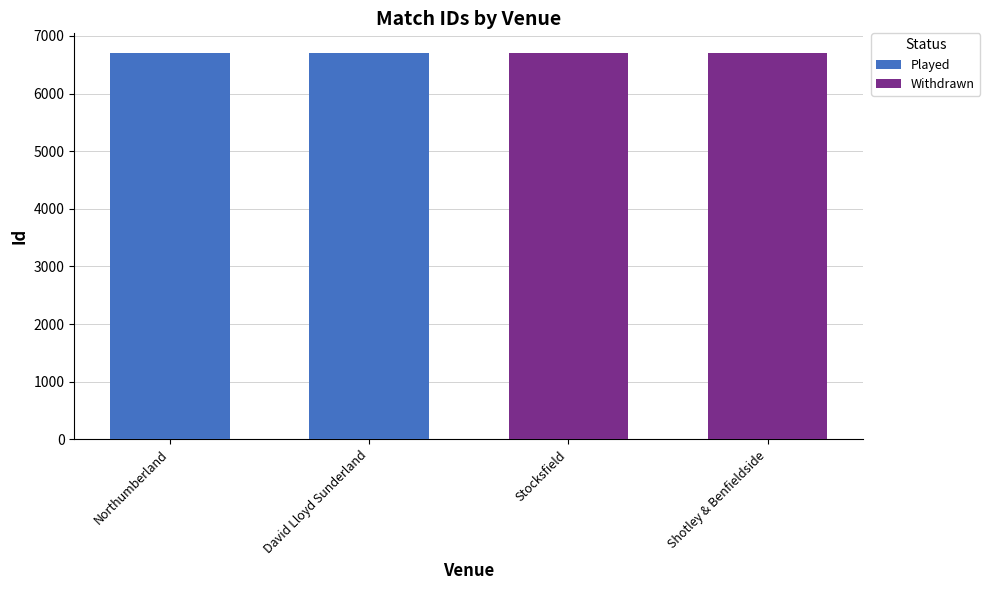

The Played series shows 6706 at Northumberland. True or false?

True